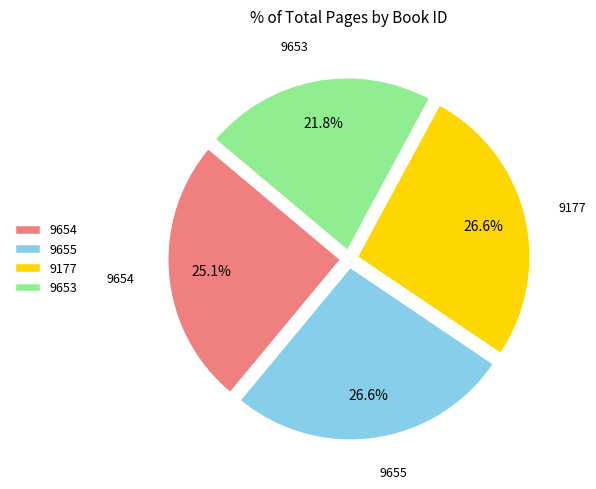

True or false: 9177 accounts for 27% of the total.

True